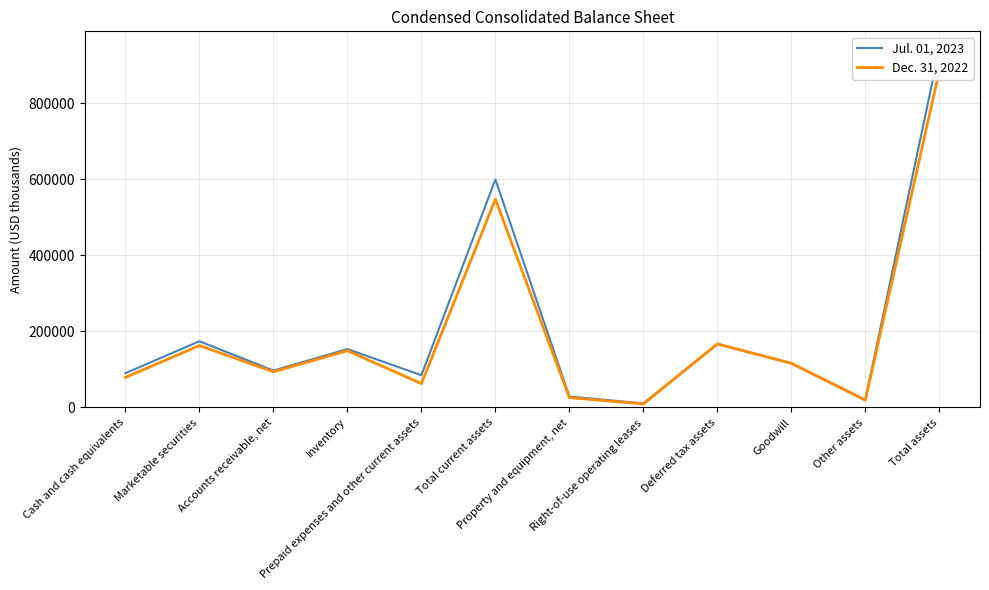

The value of Dec. 31, 2022 at Inventory is 84619. True or false?

False